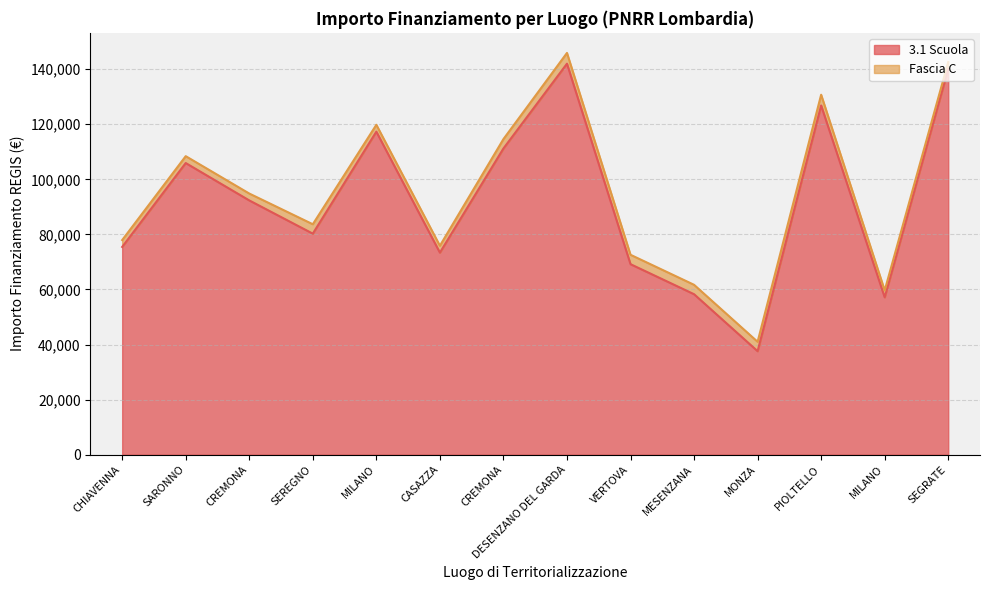

Reading left to right, list all the values displayed in this chart.

75442.6	105915.0	92341.9	80270.1	117311.1	73375.7	111198.7	142004.3	69180.1	58273.5	37577.6	126823.9	57143.9	140087.5